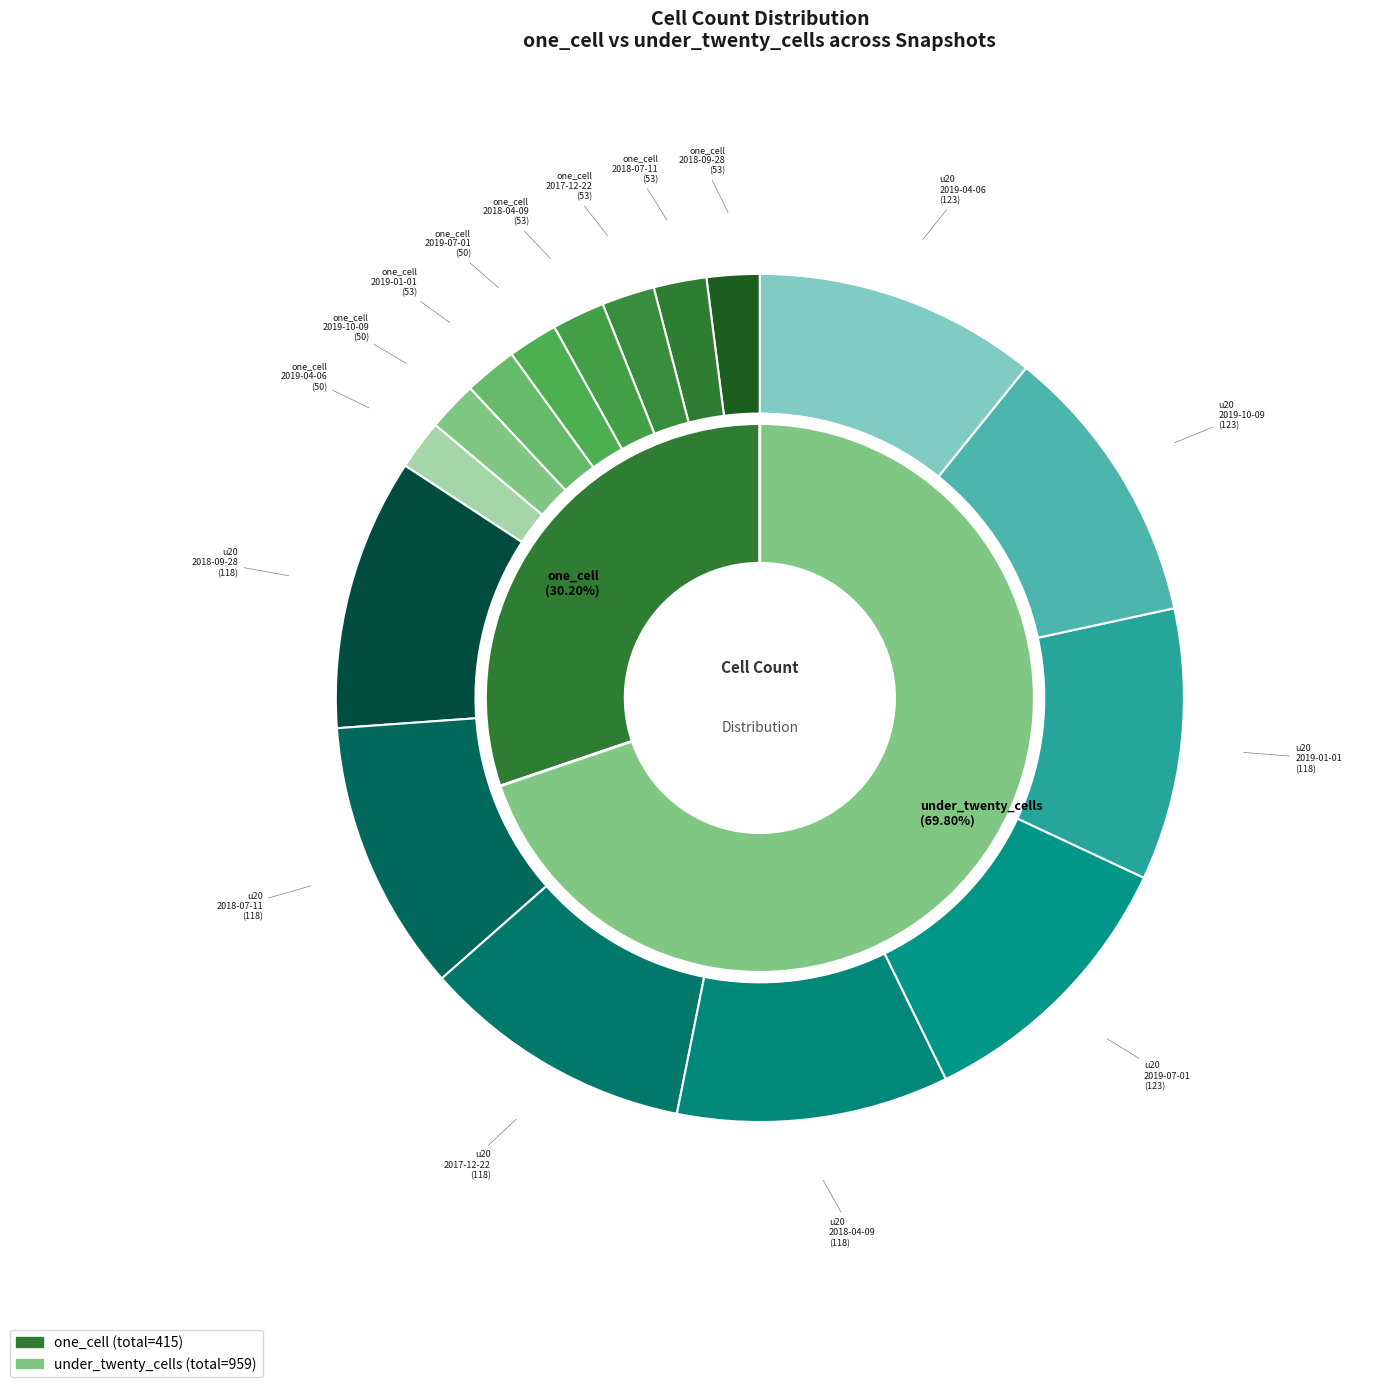

What percentage is the 2018-07-11 slice, to the nearest percent?

13%